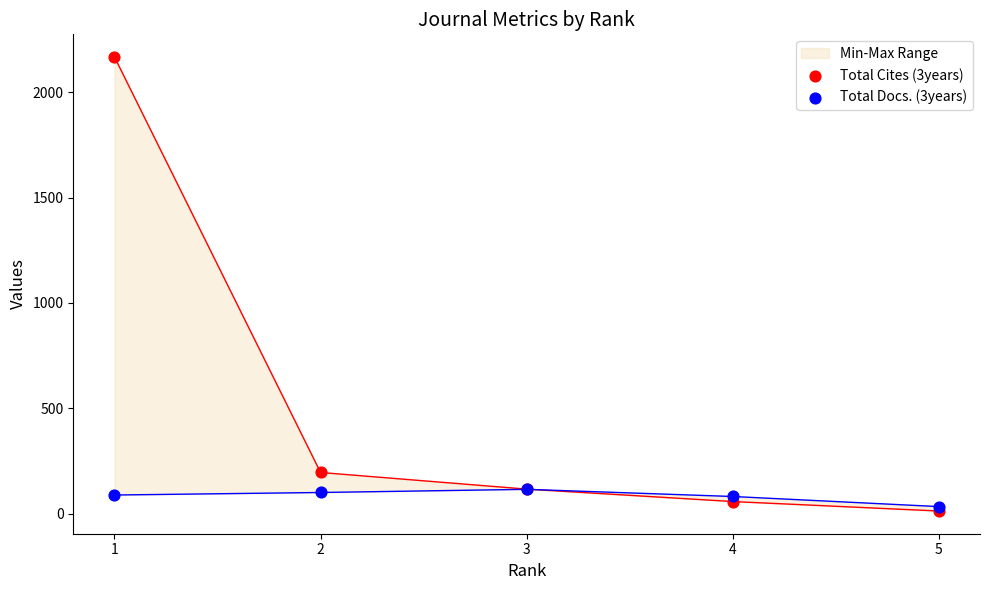

At how many categories does at least one series exceed 1340?

1